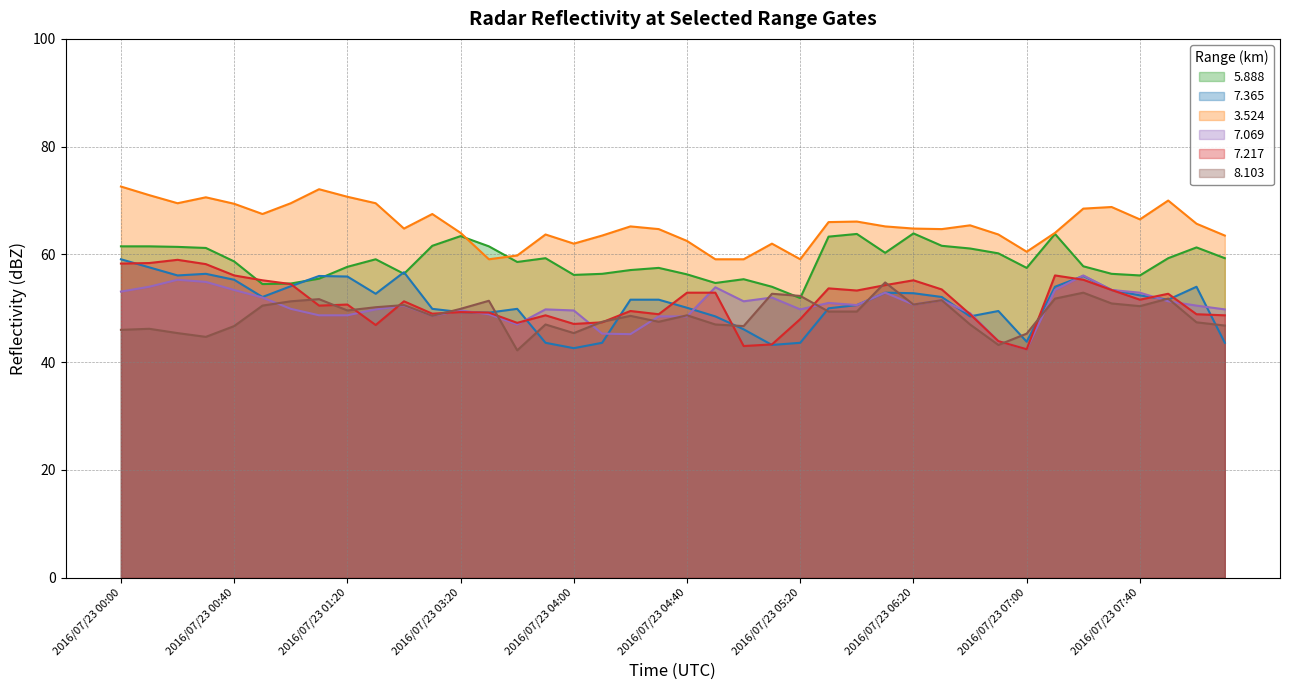

At which category is the sum across all series the highest?

2016/07/23 00:00